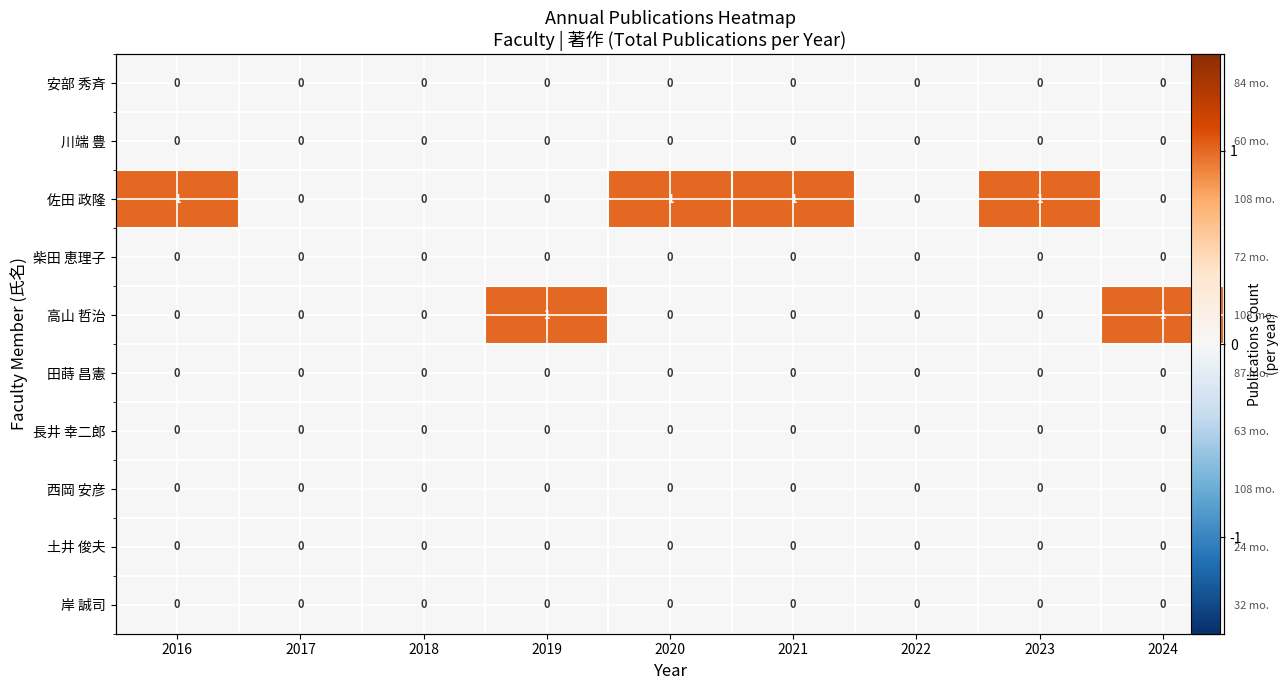

Is the value of 長井 幸二郎 at 2016 greater than the value of 田蒔 昌憲 at 2021?

No